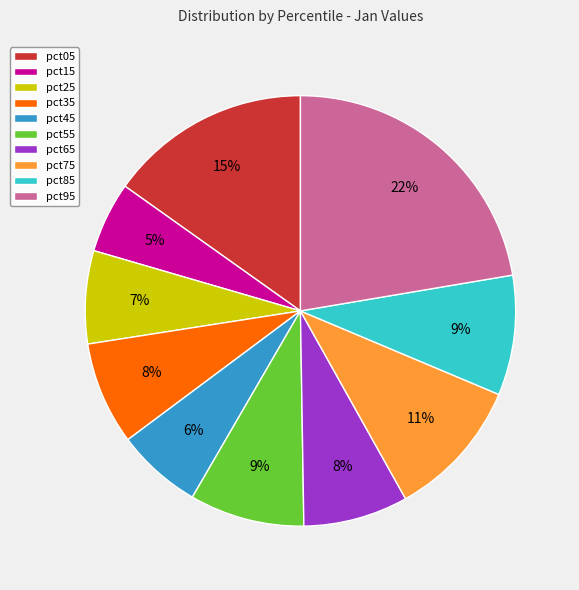

How many segments does this pie chart have?

10